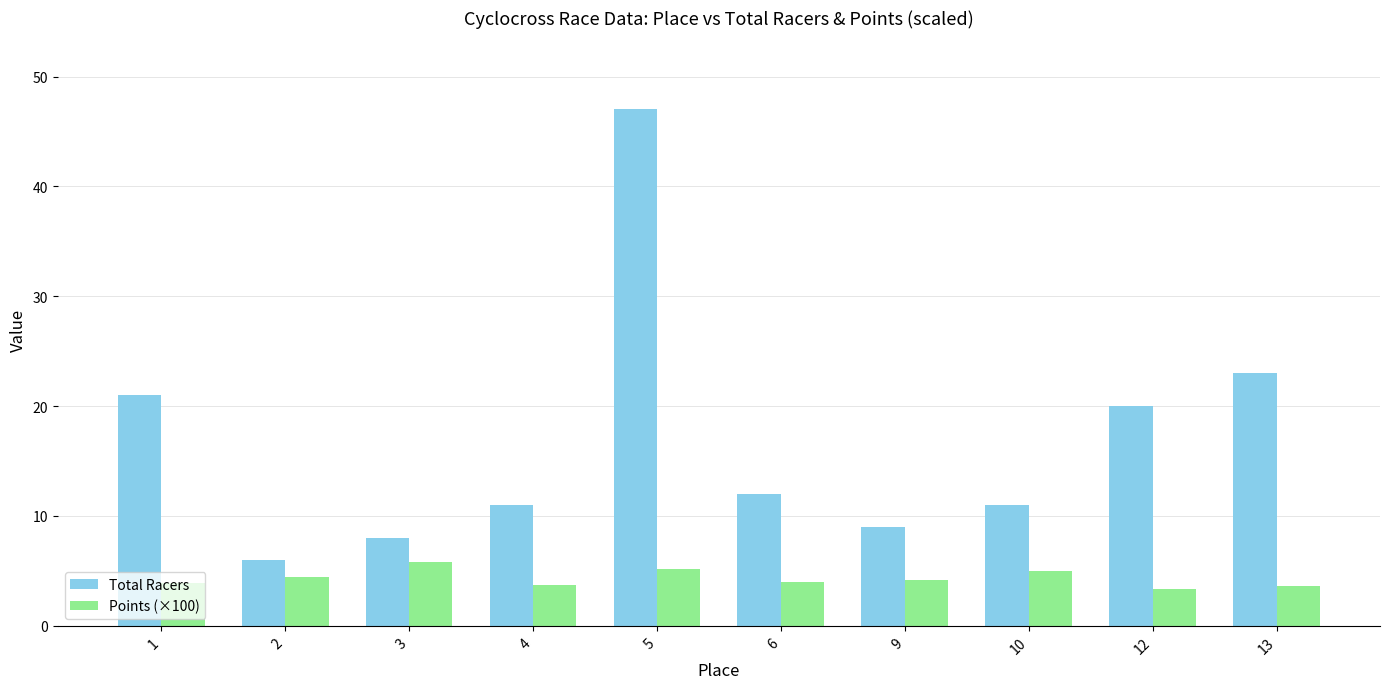

Is it true that Points (×100) equals 9.1 at 5?

False